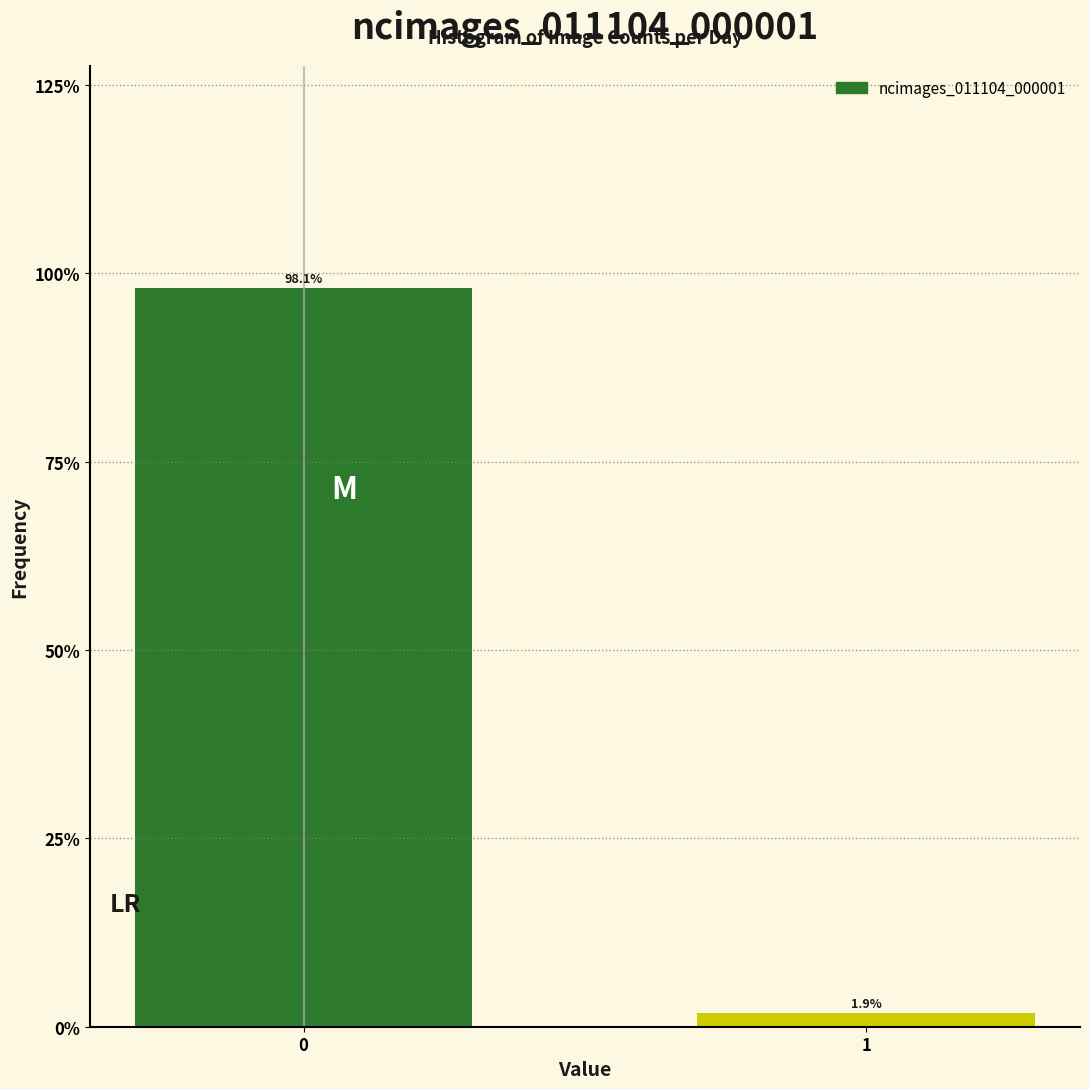

Reading right to left, what are all the values shown in this chart?

1=1.9	0=98.1